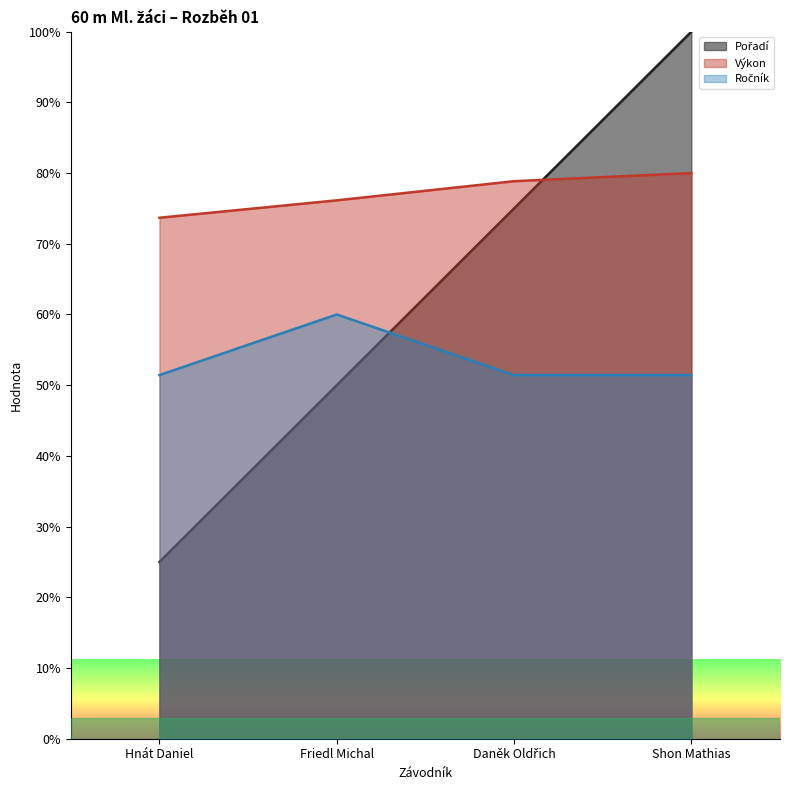

What value does the Výkon series have at Friedl Michal?

76.1